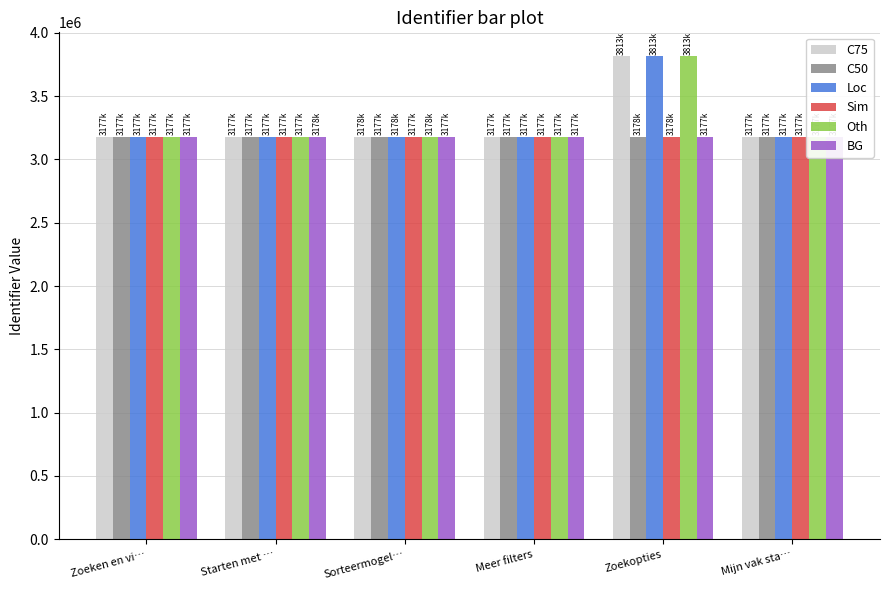

What is the difference between the highest and lowest values at Zoekopties?

635768